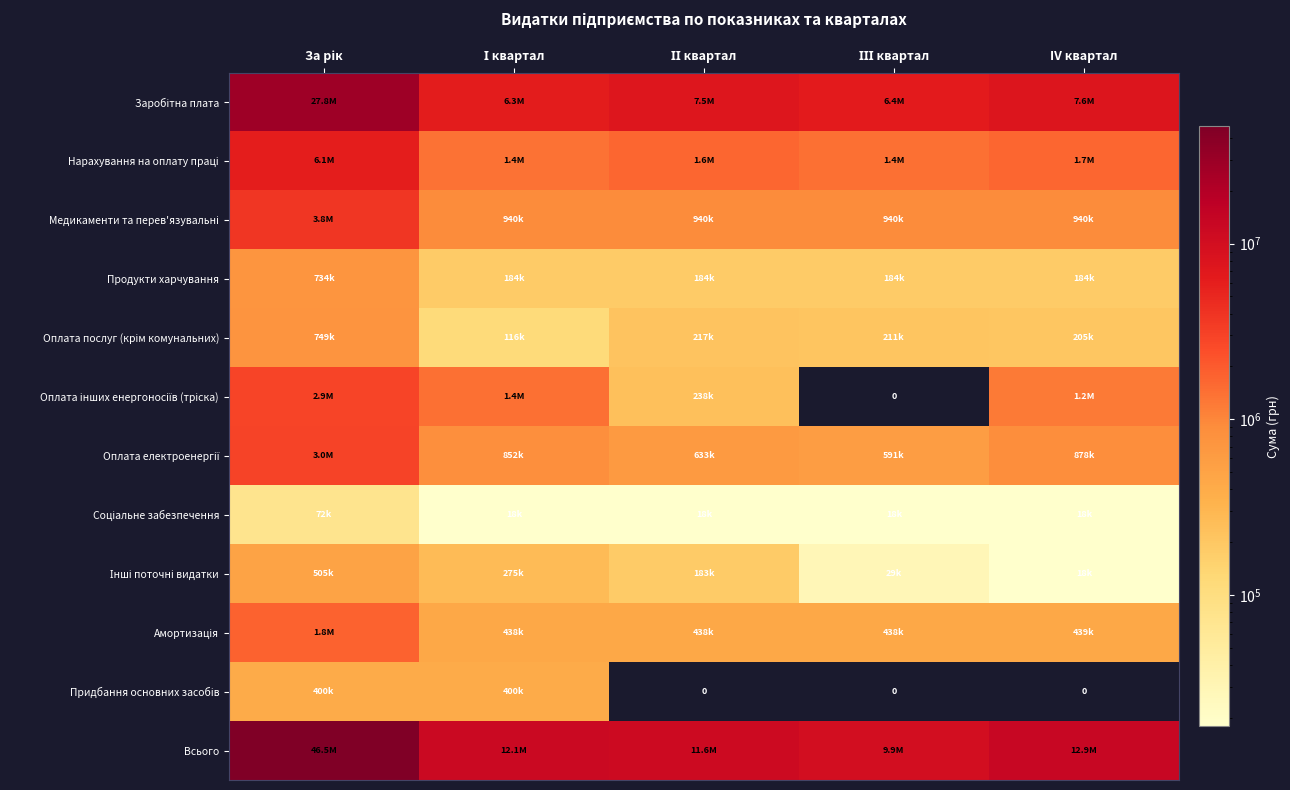

How many values in the Оплата послуг (крім комунальних) series exceed 210833?

3